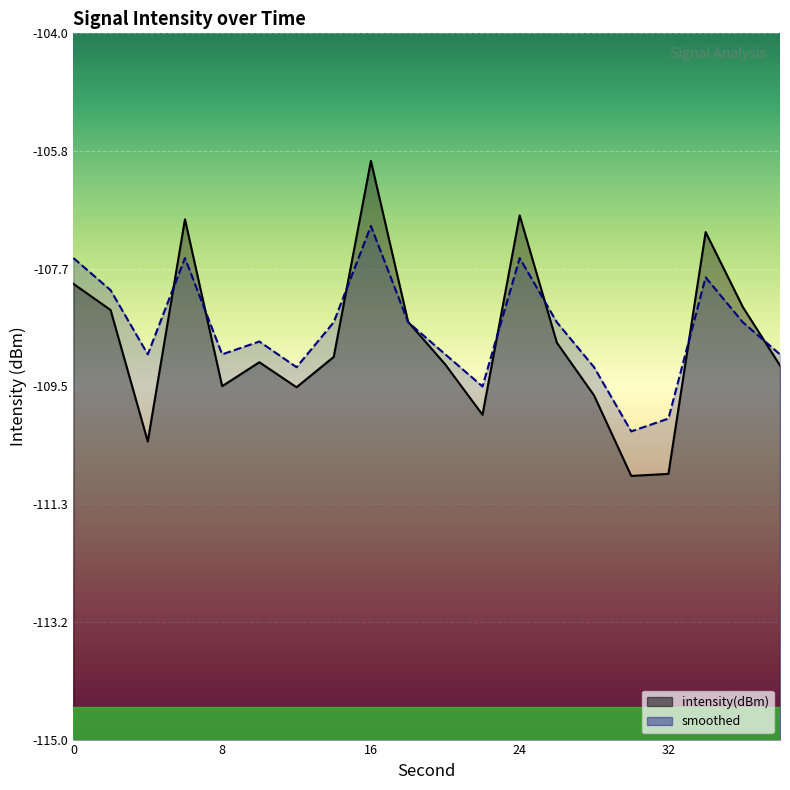

Rank the series by their average value, from highest to lowest.

smoothed, intensity(dBm)